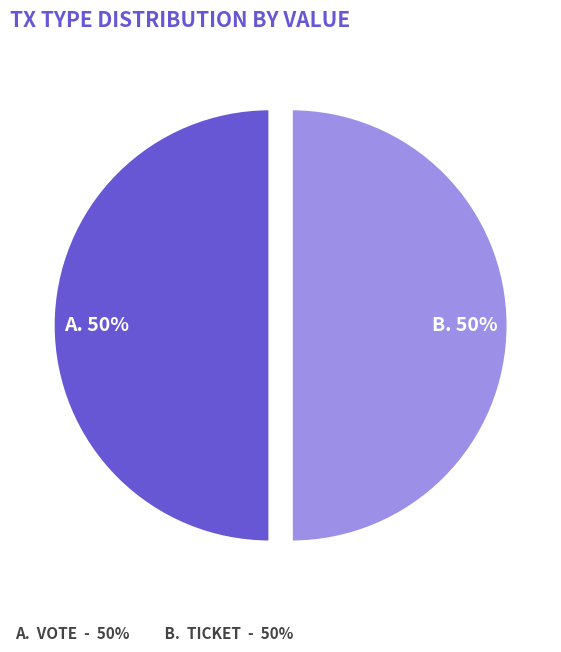

How many segments does this pie chart have?

2